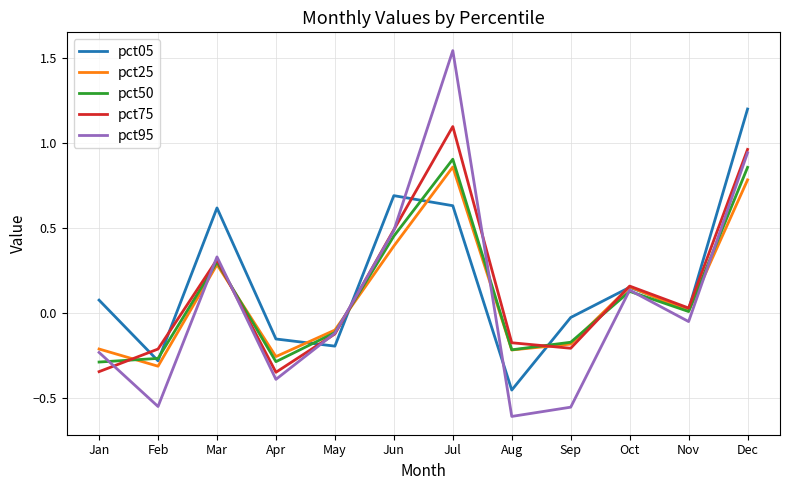

What is the sum of all pct50 values?

1.3